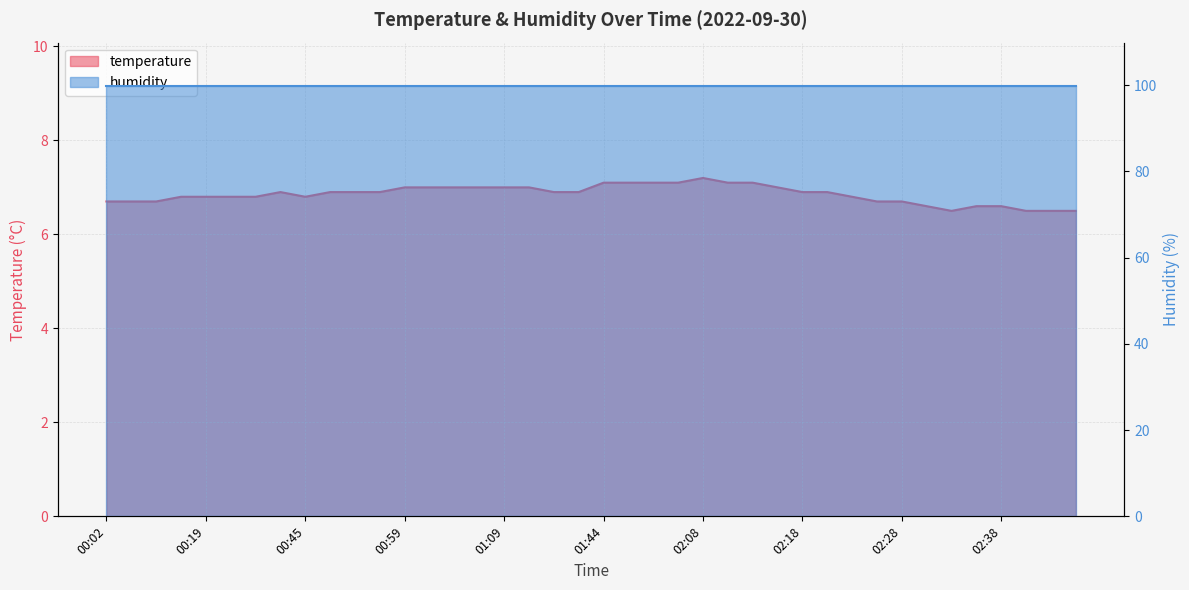

Reading left to right, what are all the values shown in this chart?

00:02=6.7	00:05=6.7	00:07=6.7	00:14=6.8	00:19=6.8	00:29=6.8	00:36=6.8	00:39=6.9	00:45=6.8	00:49=6.9	00:52=6.9	00:54=6.9	00:59=7.0	01:02=7.0	01:04=7.0	01:07=7.0	01:09=7.0	01:12=7.0	01:14=6.9	01:17=6.9	01:44=7.1	01:47=7.1	01:52=7.1	02:00=7.1	02:08=7.2	02:10=7.1	02:13=7.1	02:15=7.0	02:18=6.9	02:21=6.9	02:23=6.8	02:26=6.7	02:28=6.7	02:31=6.6	02:33=6.5	02:36=6.6	02:38=6.6	02:41=6.5	02:49=6.5	02:52=6.5